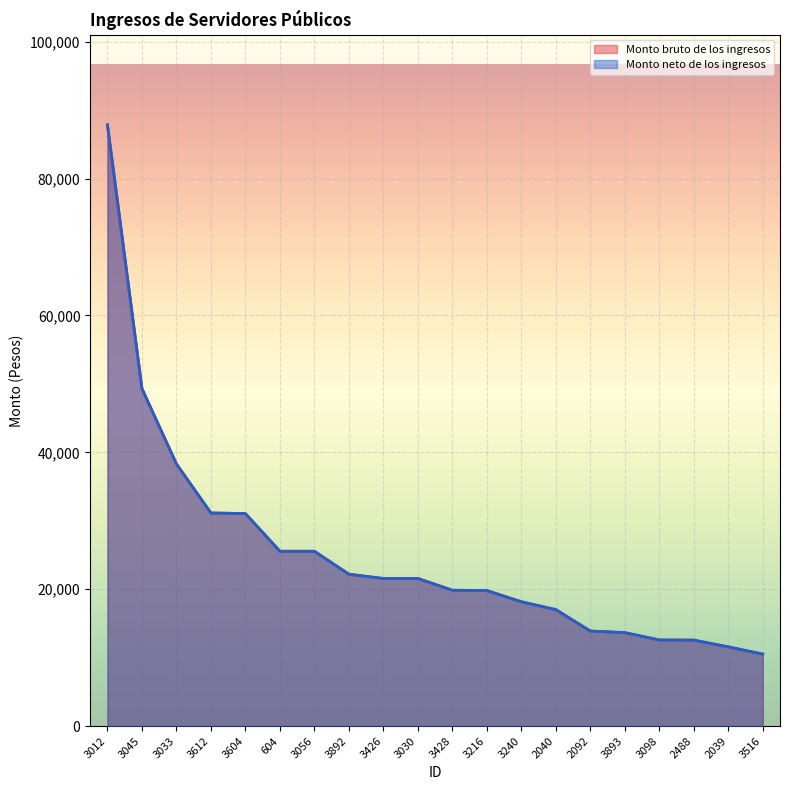

What is the approximate value of Monto bruto de los ingresos at 3604?

31055.5